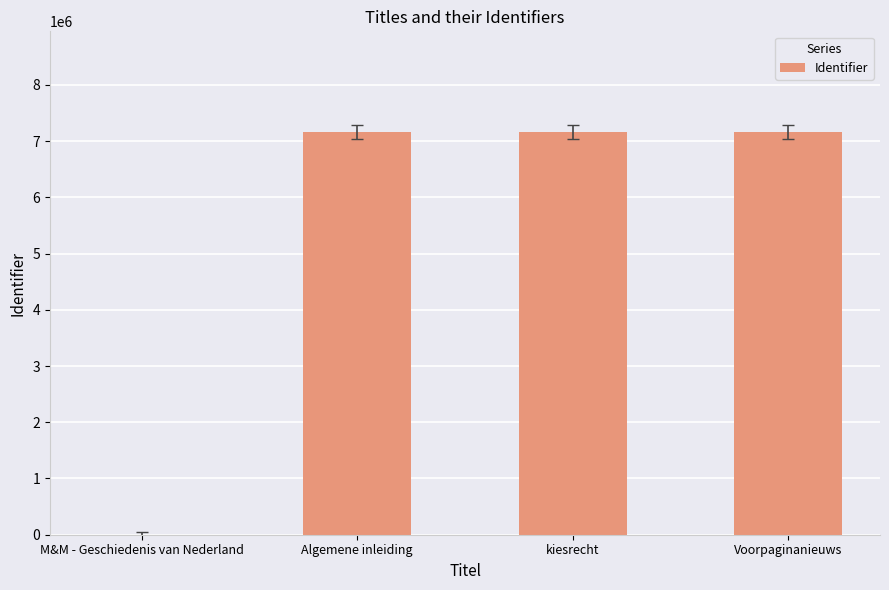

What is the maximum value shown in the chart?

7160524